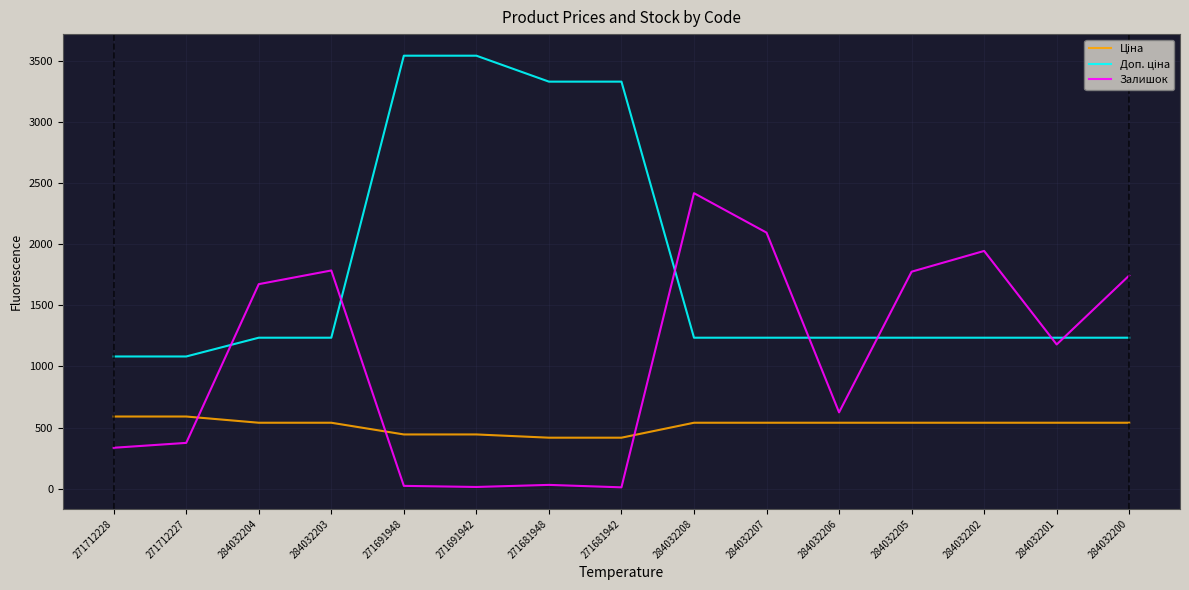

What is the greatest value displayed?

3545.0